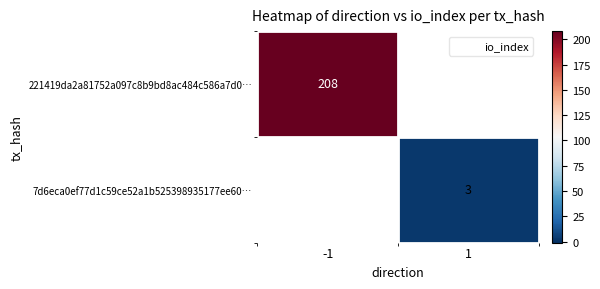

Rank the categories by 7d6eca0ef77d1c59ce52a1b525398935177ee60… value from lowest to highest.

-1, 1